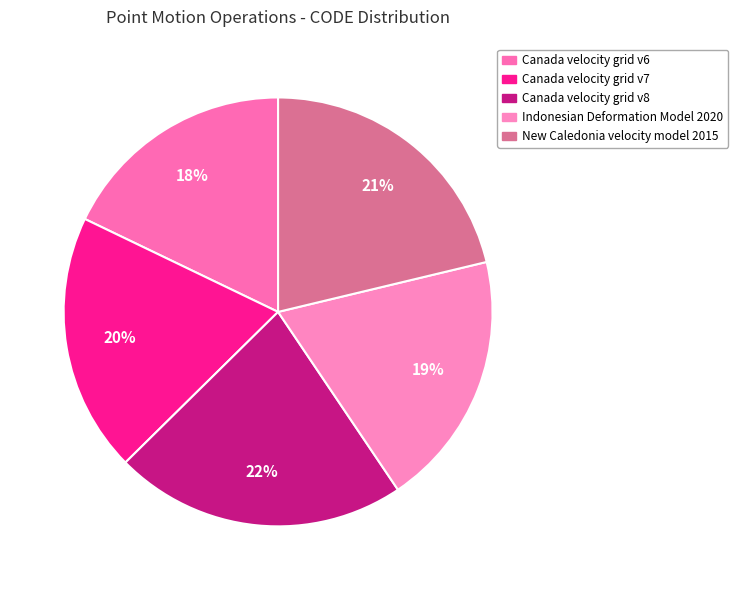

Count the number of slices in the pie.

5